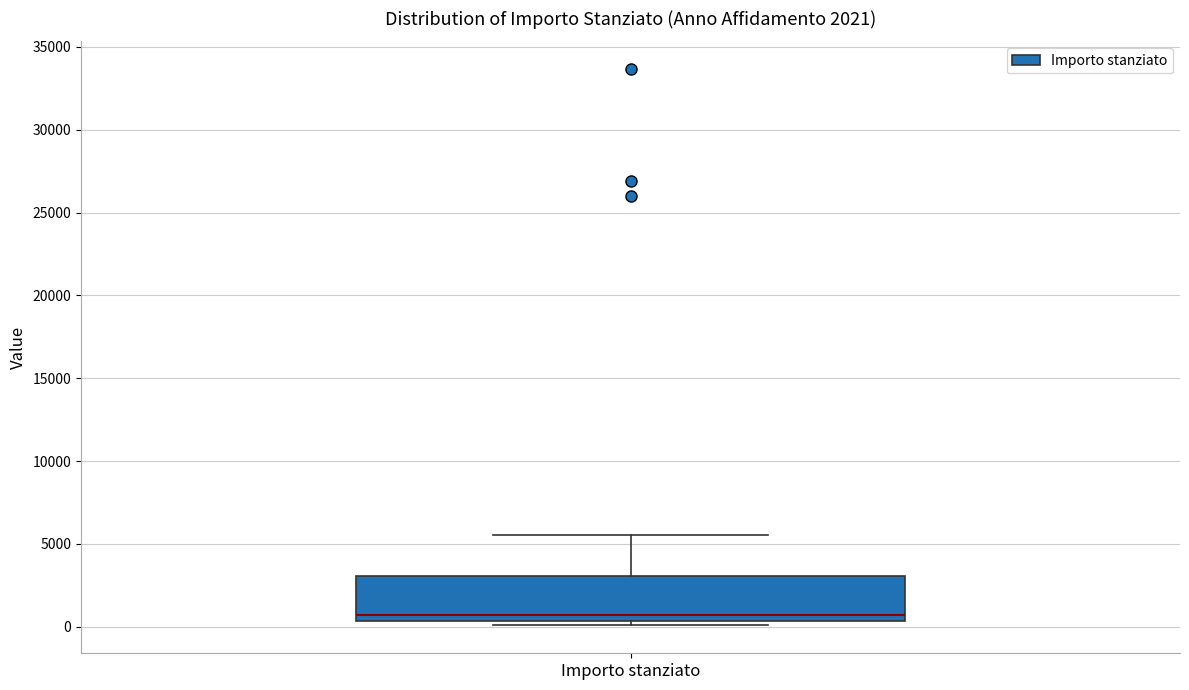

Where is the lower edge of the box for Importo stanziato on the y-axis? The values are not printed on the chart, so give them approximately, as read against the axis.

500